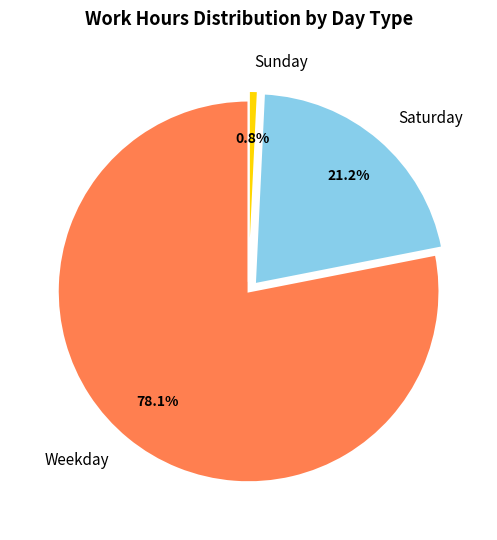

How many slices are in this pie chart?

3